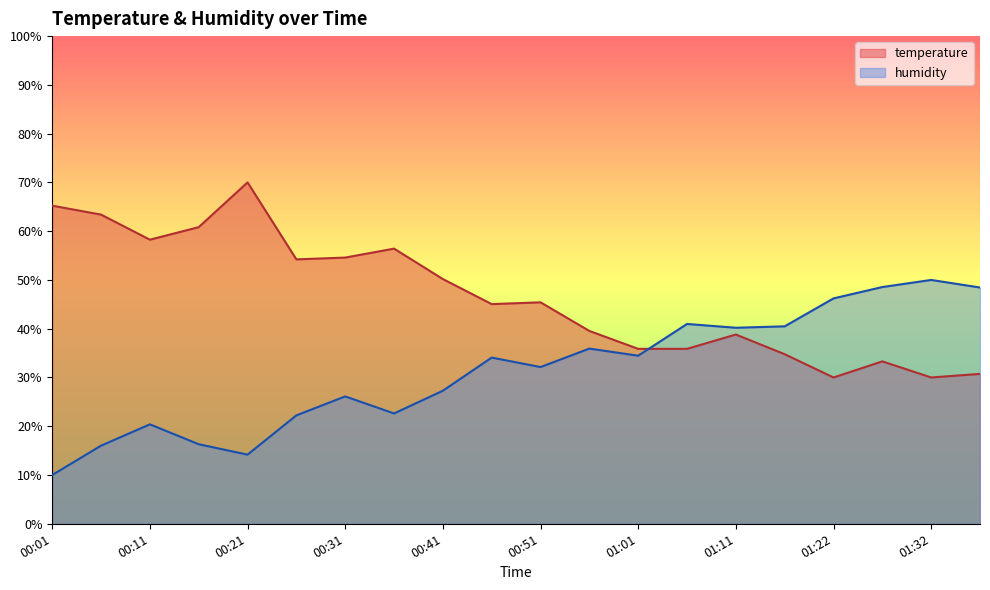

At which label does humidity first exceed 34?

00:46